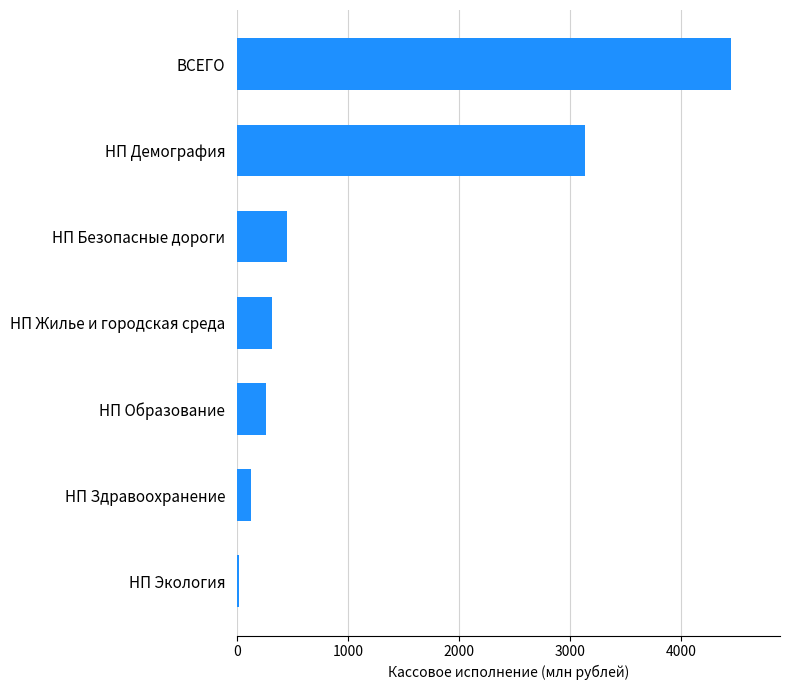

What value does the data have at НП Образование?

258.0